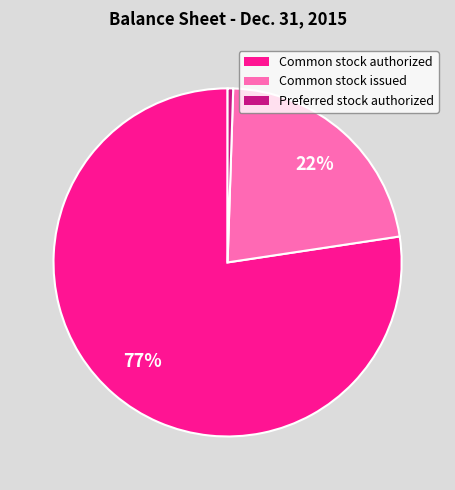

Rank the categories by value from lowest to highest.

Preferred stock authorized, Common stock issued, Common stock authorized